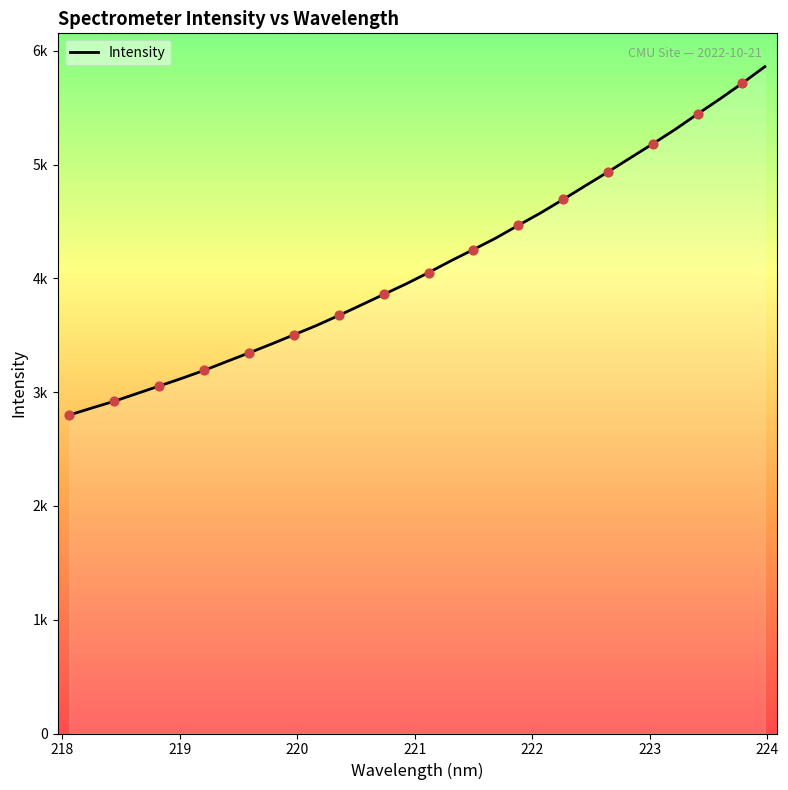

Is this an area chart (filled region under the line)?

Yes